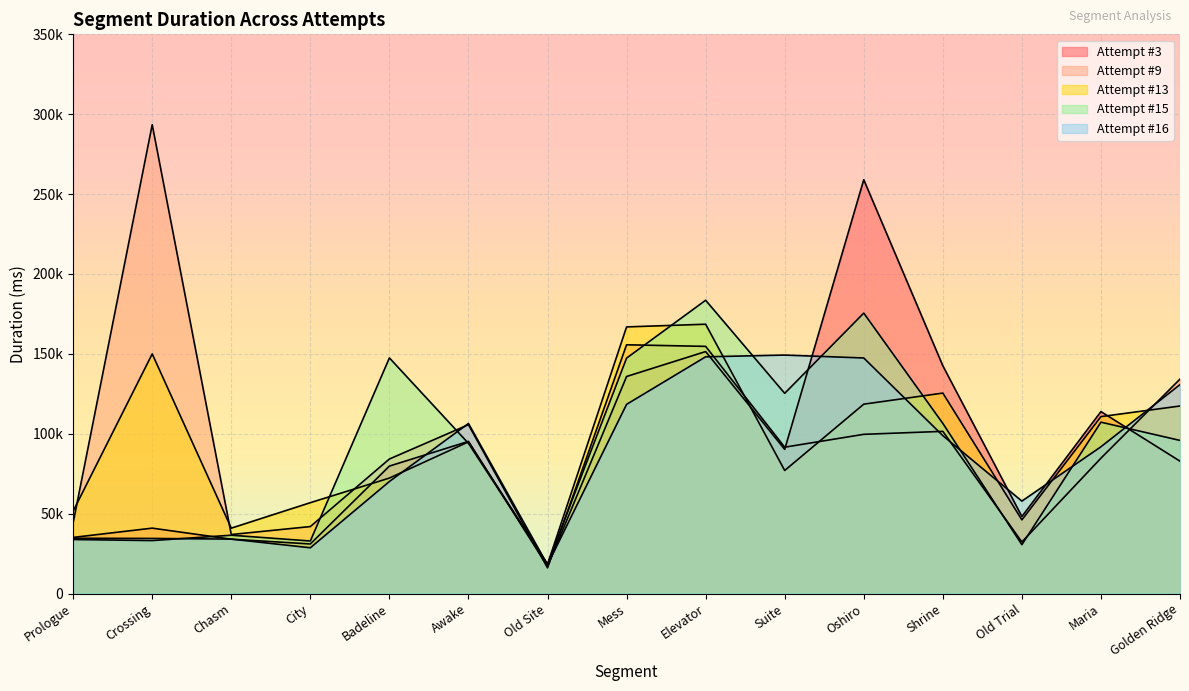

True or false: Attempt #15 has a value of 175991 at Maria.

False